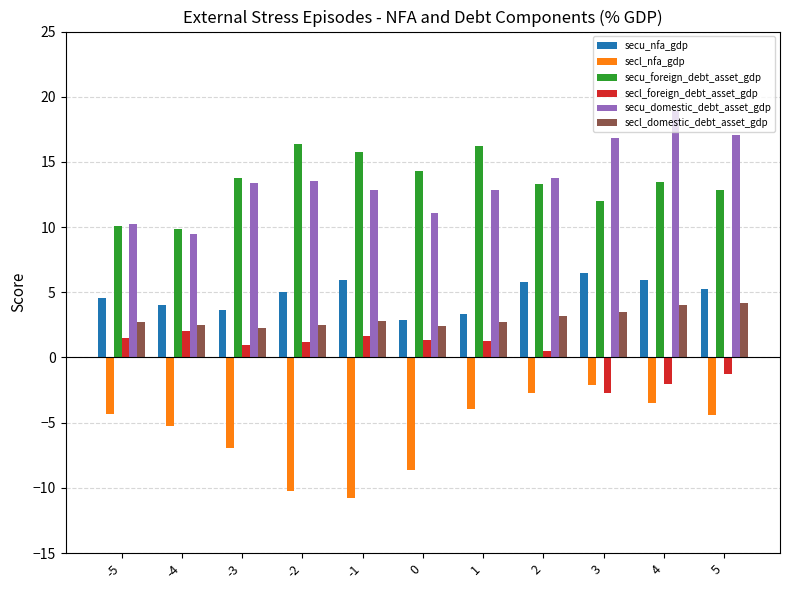

How many series are shown in this chart?

6